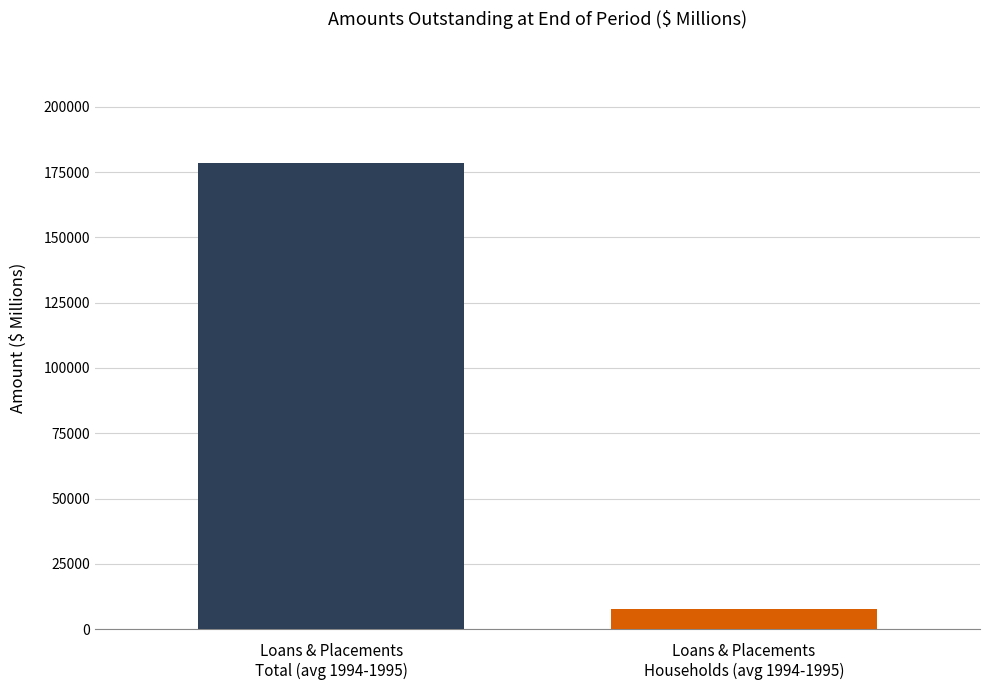

What is the minimum value shown in the chart?

7664.7